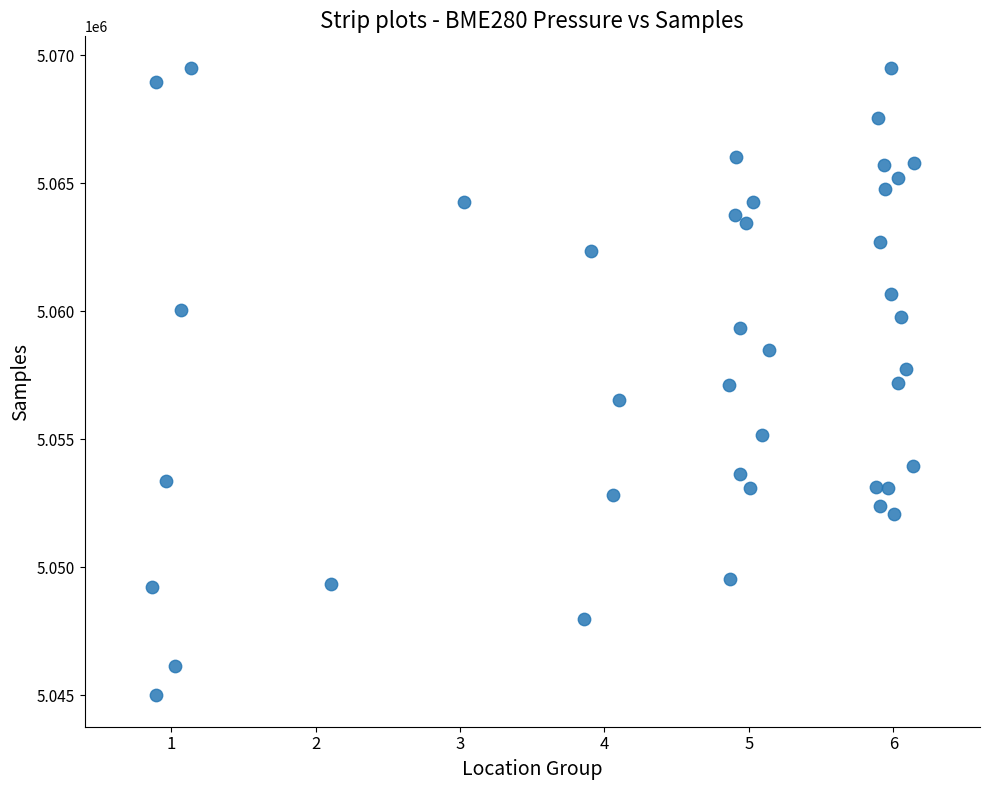

What is the range of Y values (max minus min)?

24525